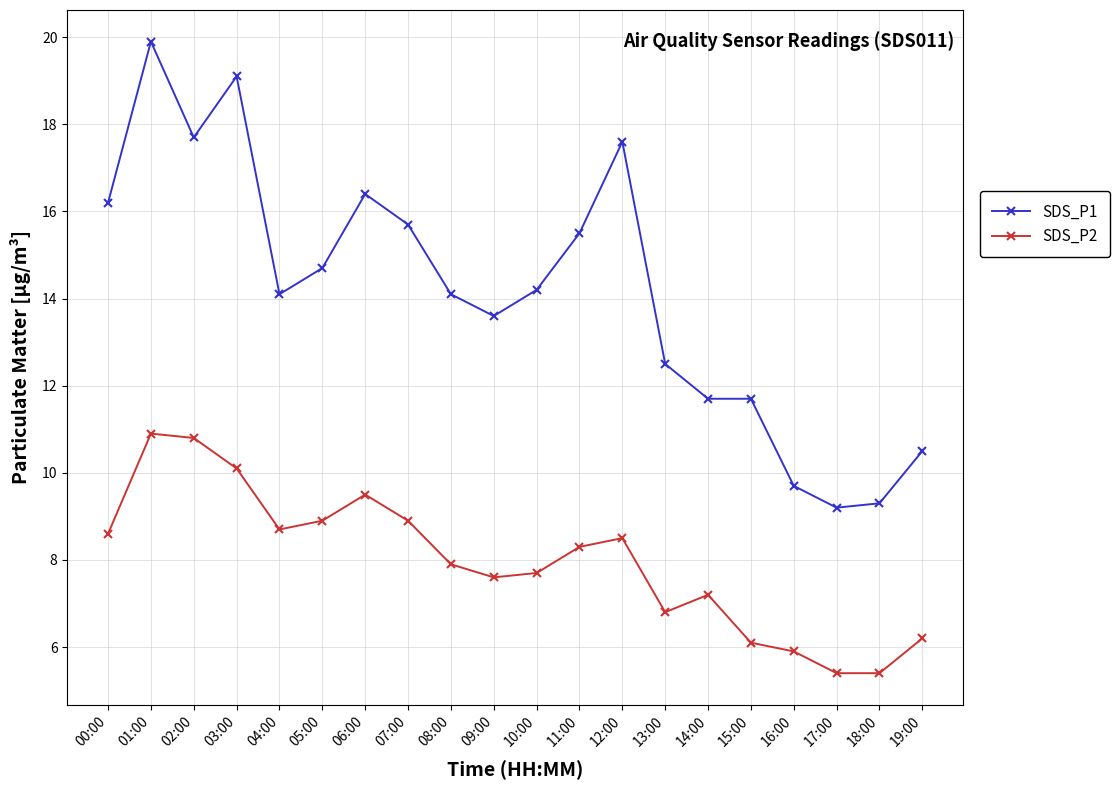

How many values in the SDS_P1 series exceed 14?

12